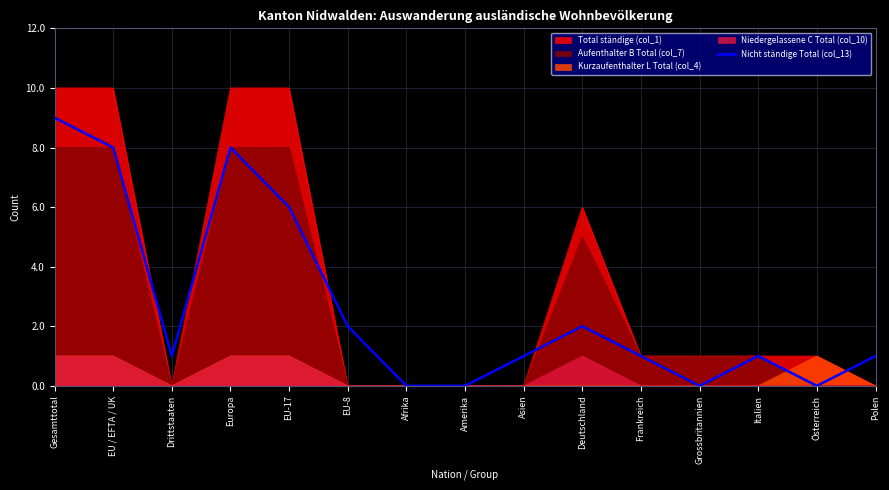

Is it true that the value at Afrika is 5?

False